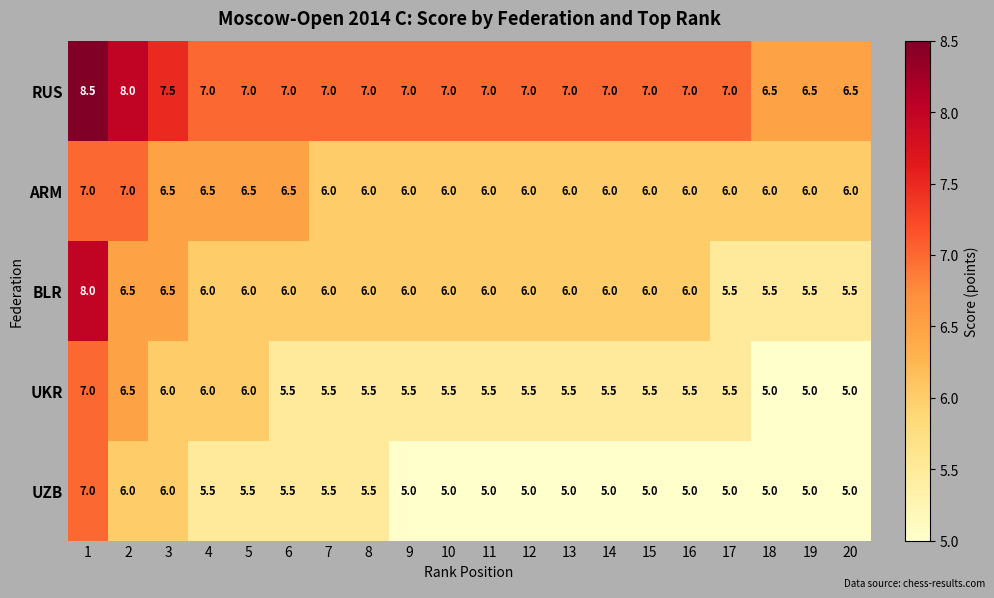

What value does the UKR series have at 14?

5.5